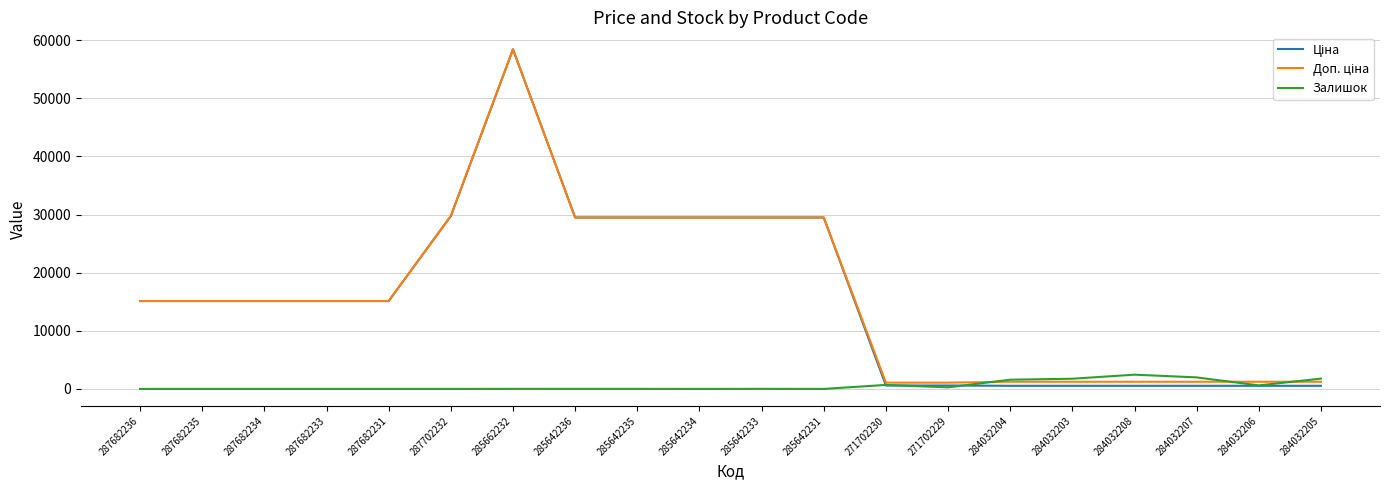

Is it true that Залишок equals 11.0 at 285642236?

True